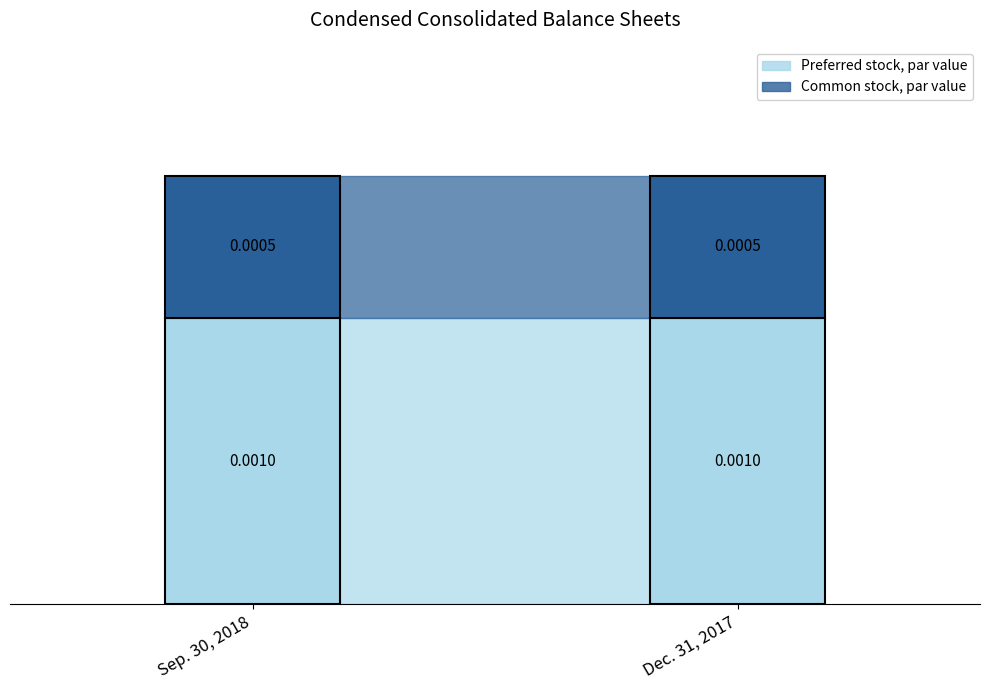

The value of Preferred stock, par value at Dec. 31, 2017 is 0.0. True or false?

True